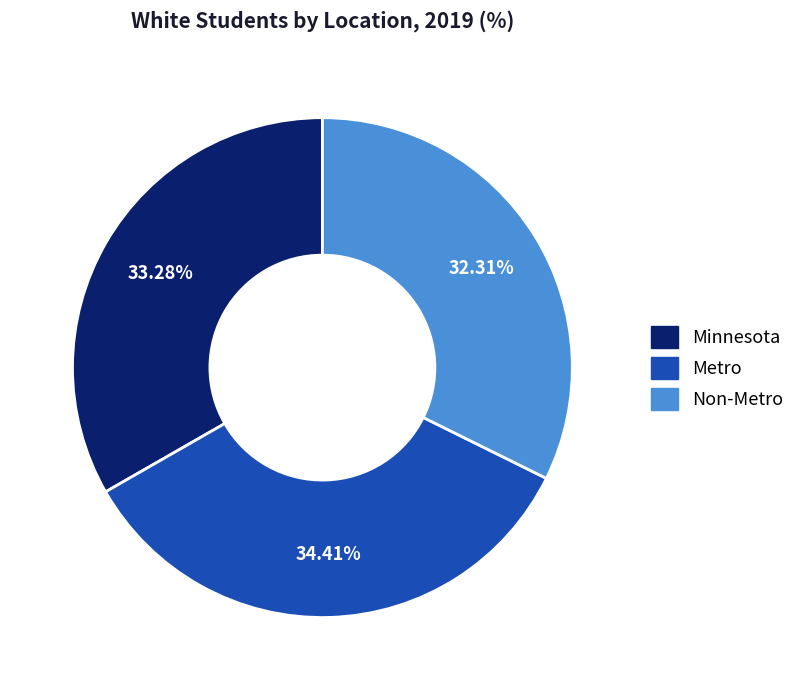

Count the number of slices in the pie.

3